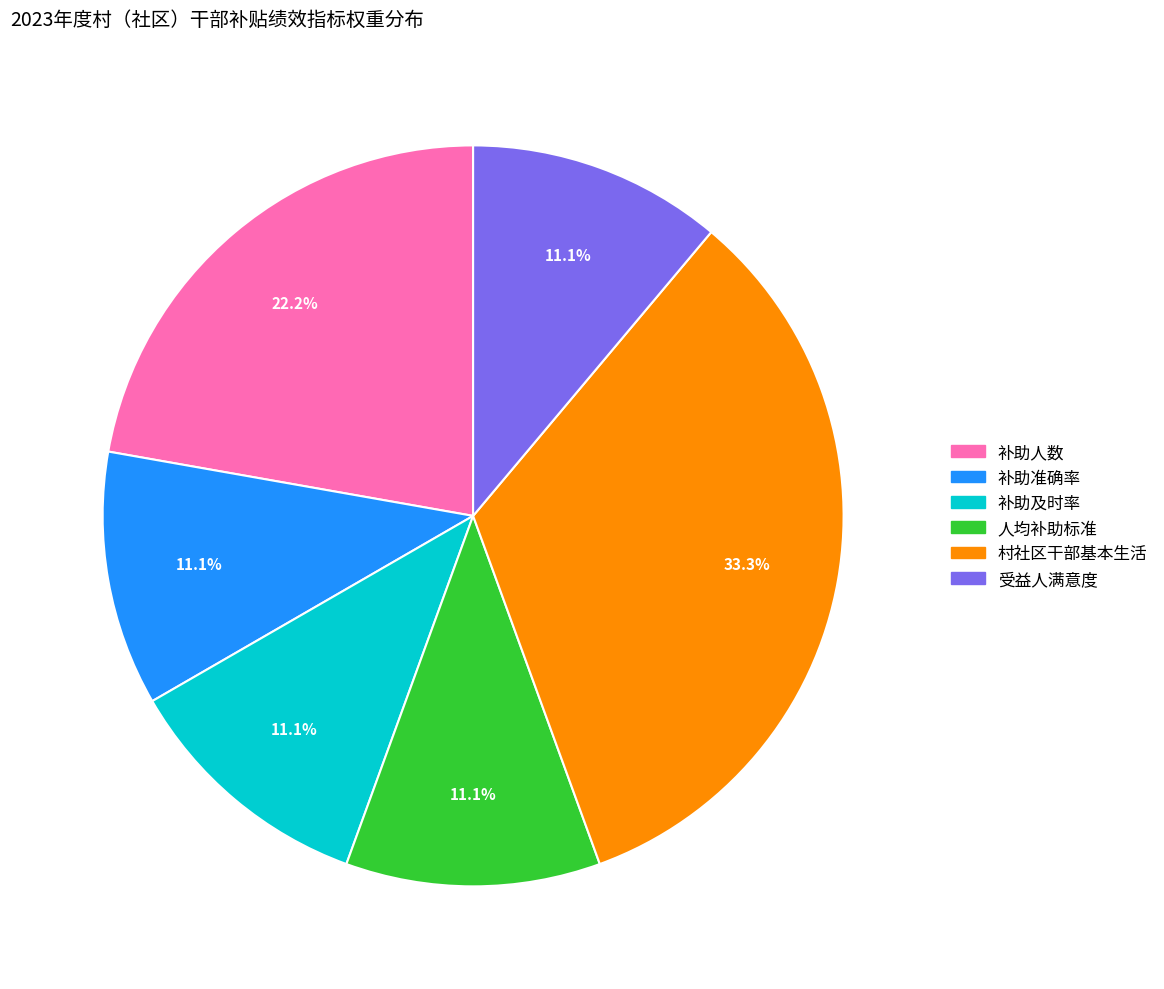

Does any single category account for the majority?

No